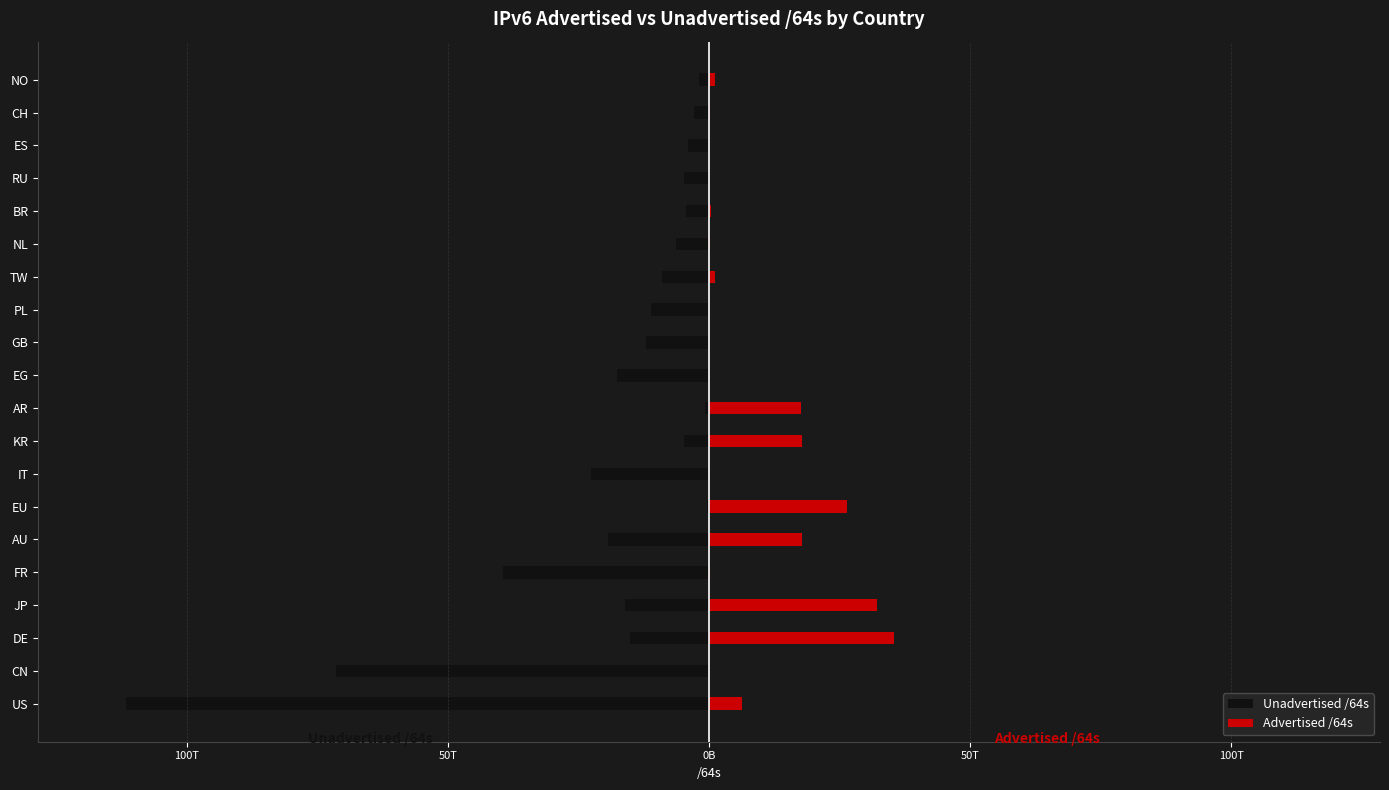

Which series changed the most between US and EU?

Unadvertised /64s